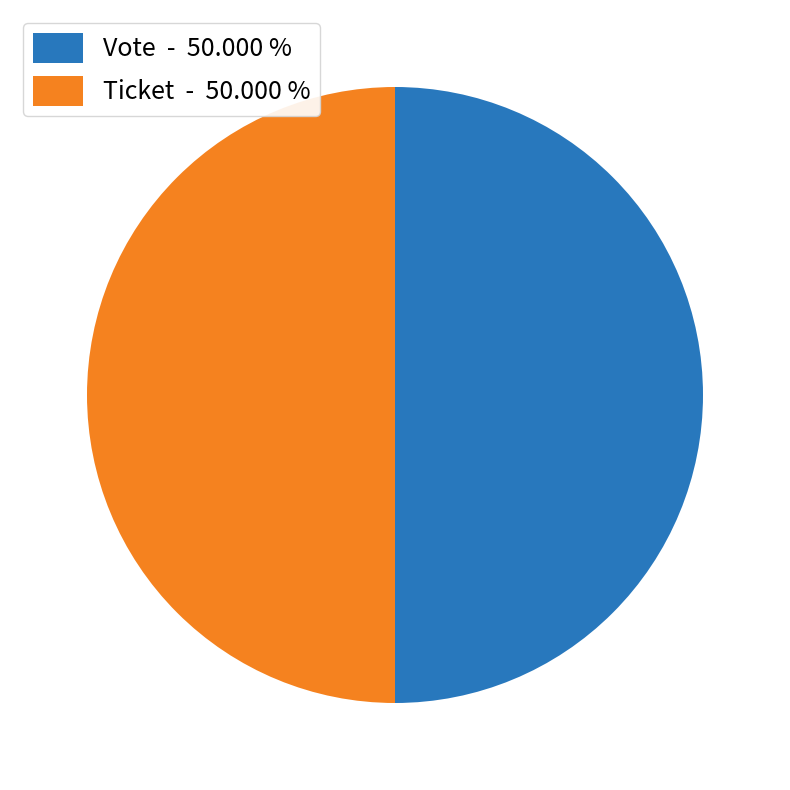

Is the sum of Vote - 50.000 % and Ticket - 50.000 % greater than half?

Yes